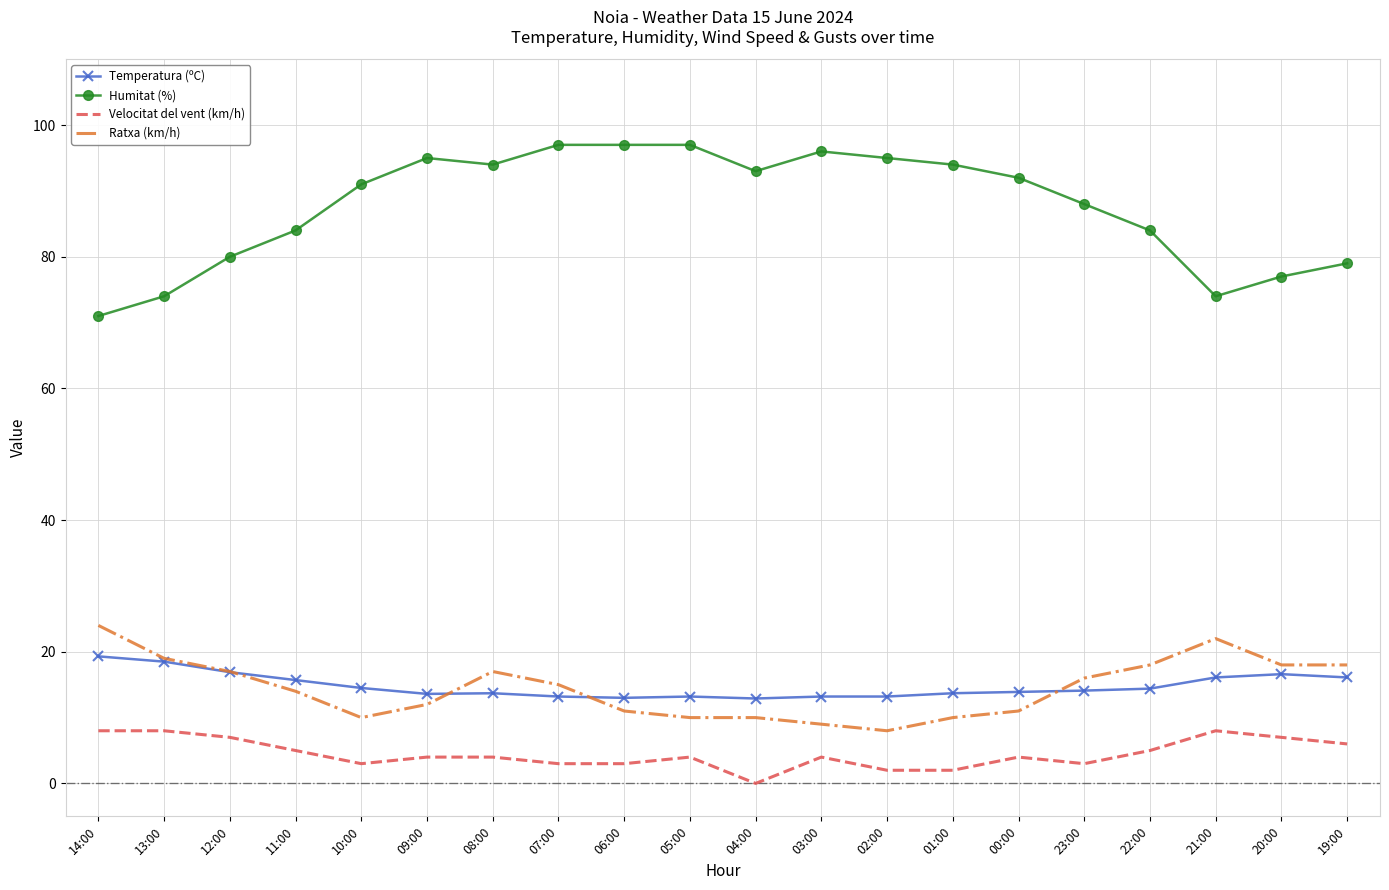

True or false: Velocitat del vent (km/h) and Ratxa (km/h) cross at least once.

False